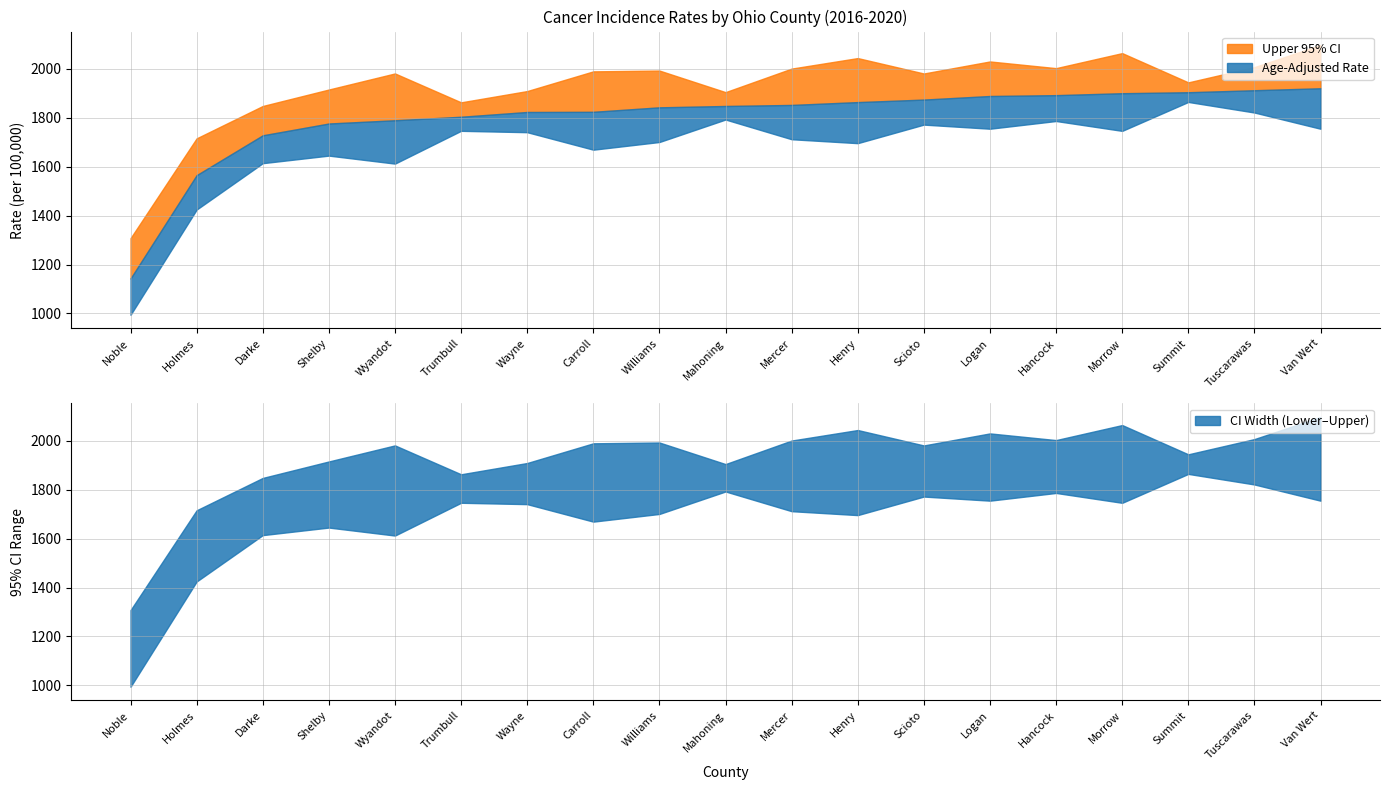

Which category has the lowest value in the Lower 95% CI series?

Noble